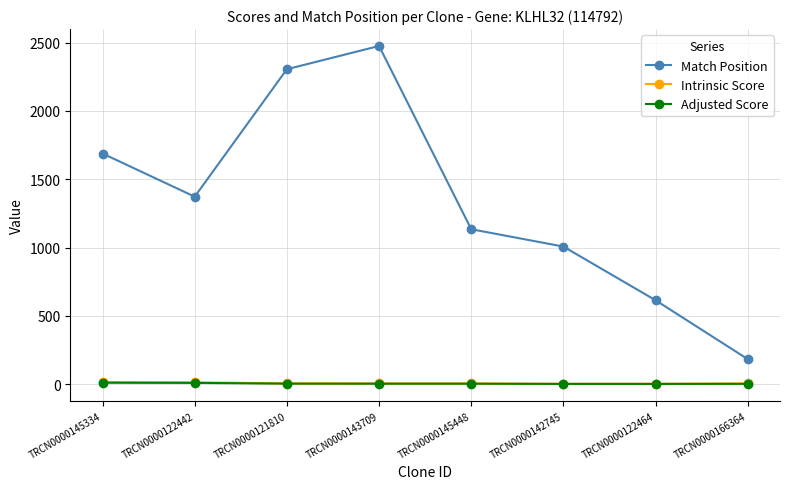

What is the difference between the highest and lowest values at TRCN0000142745?

1005.2